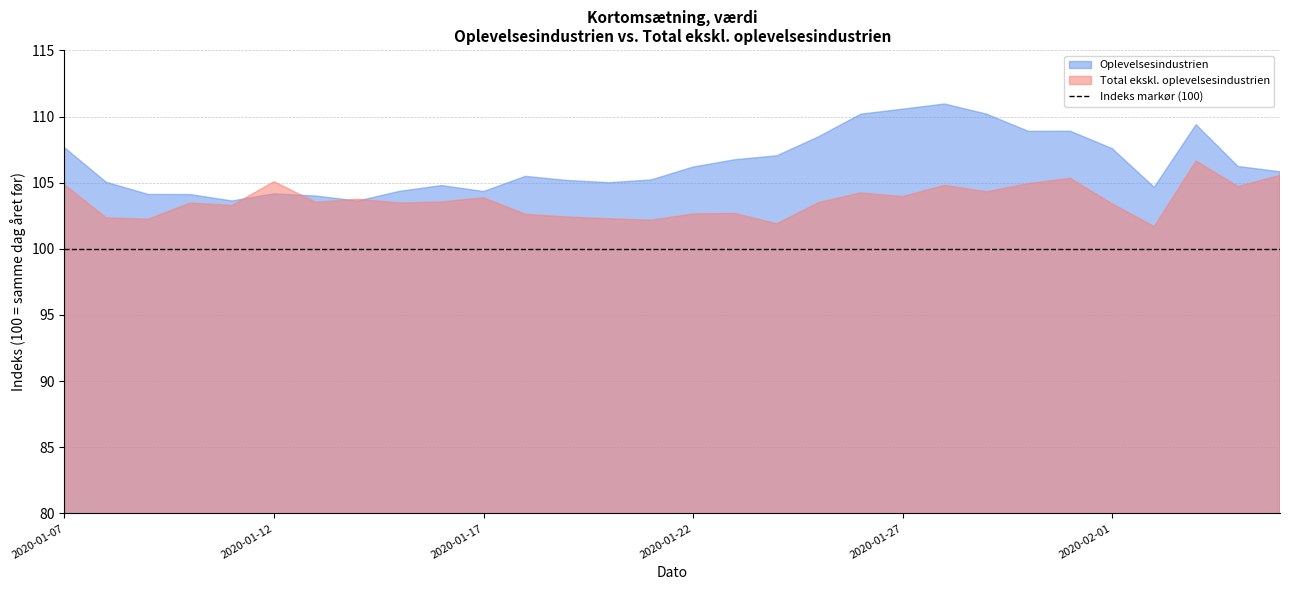

True or false: Indeks markør and Oplevelsesindustrien intersect in this chart.

False